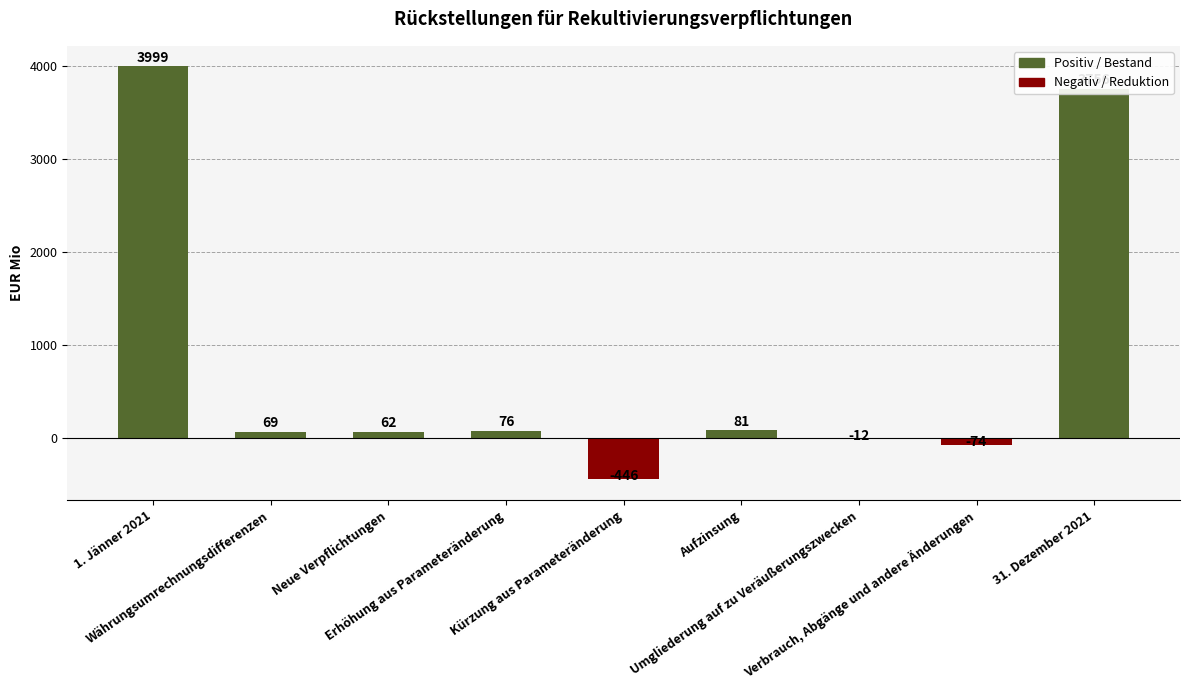

Are the bars grouped side by side (vs. stacked)?

No